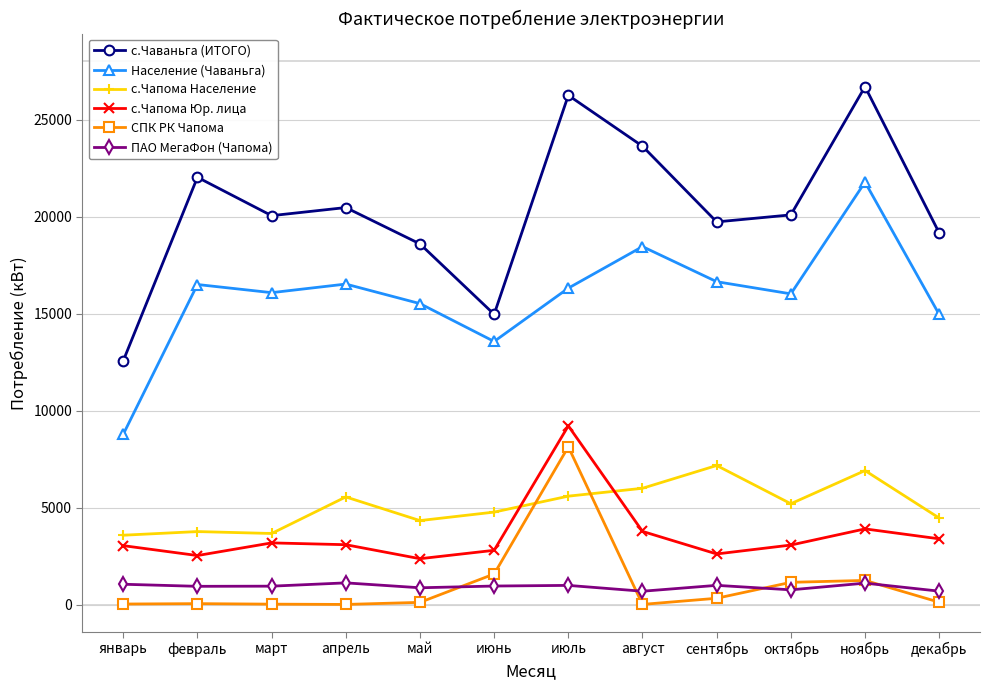

What are all the series names shown in the legend?

с.Чаваньга (ИТОГО), Население (Чаваньга), с.Чапома Население, с.Чапома Юр. лица, СПК РК Чапома, ПАО МегаФон (Чапома)